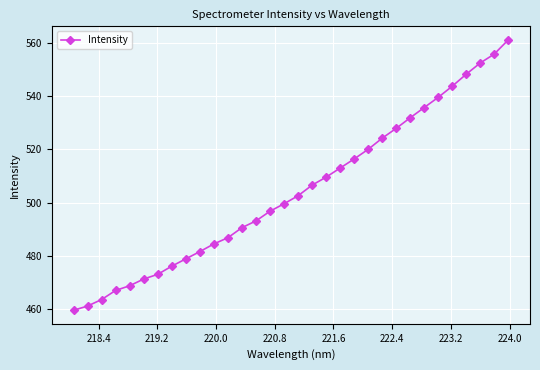

True or false: there are more than 0 points higher than both neighbors.

False